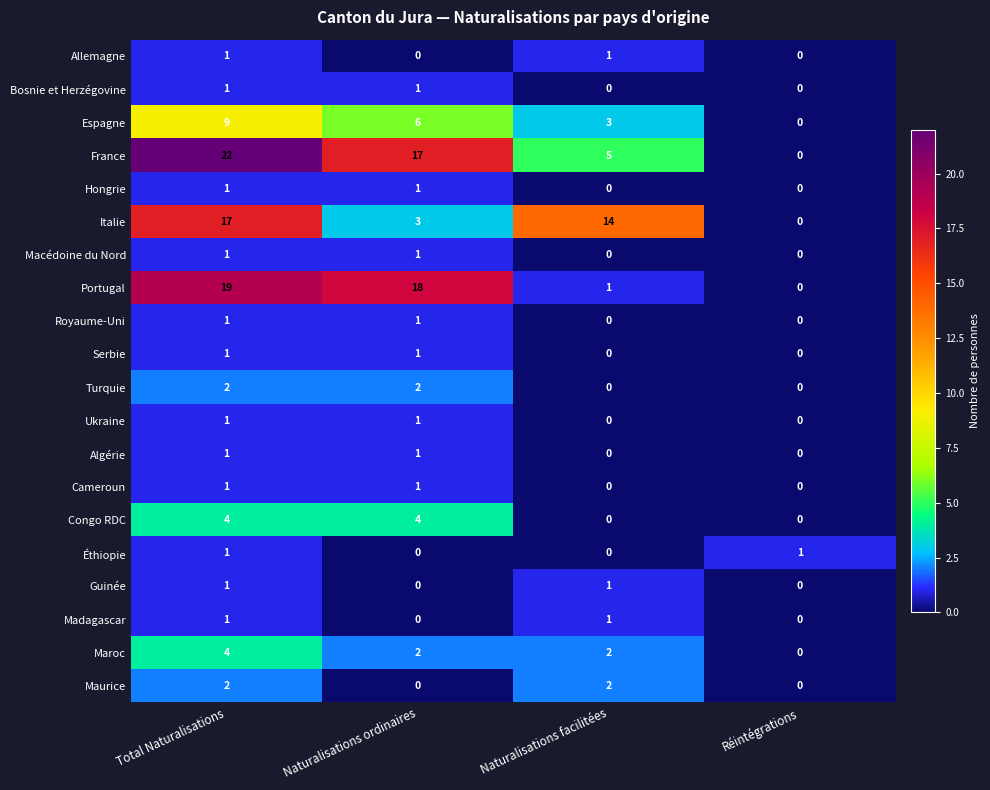

What is the difference between the maximum and minimum values in the France series?

22